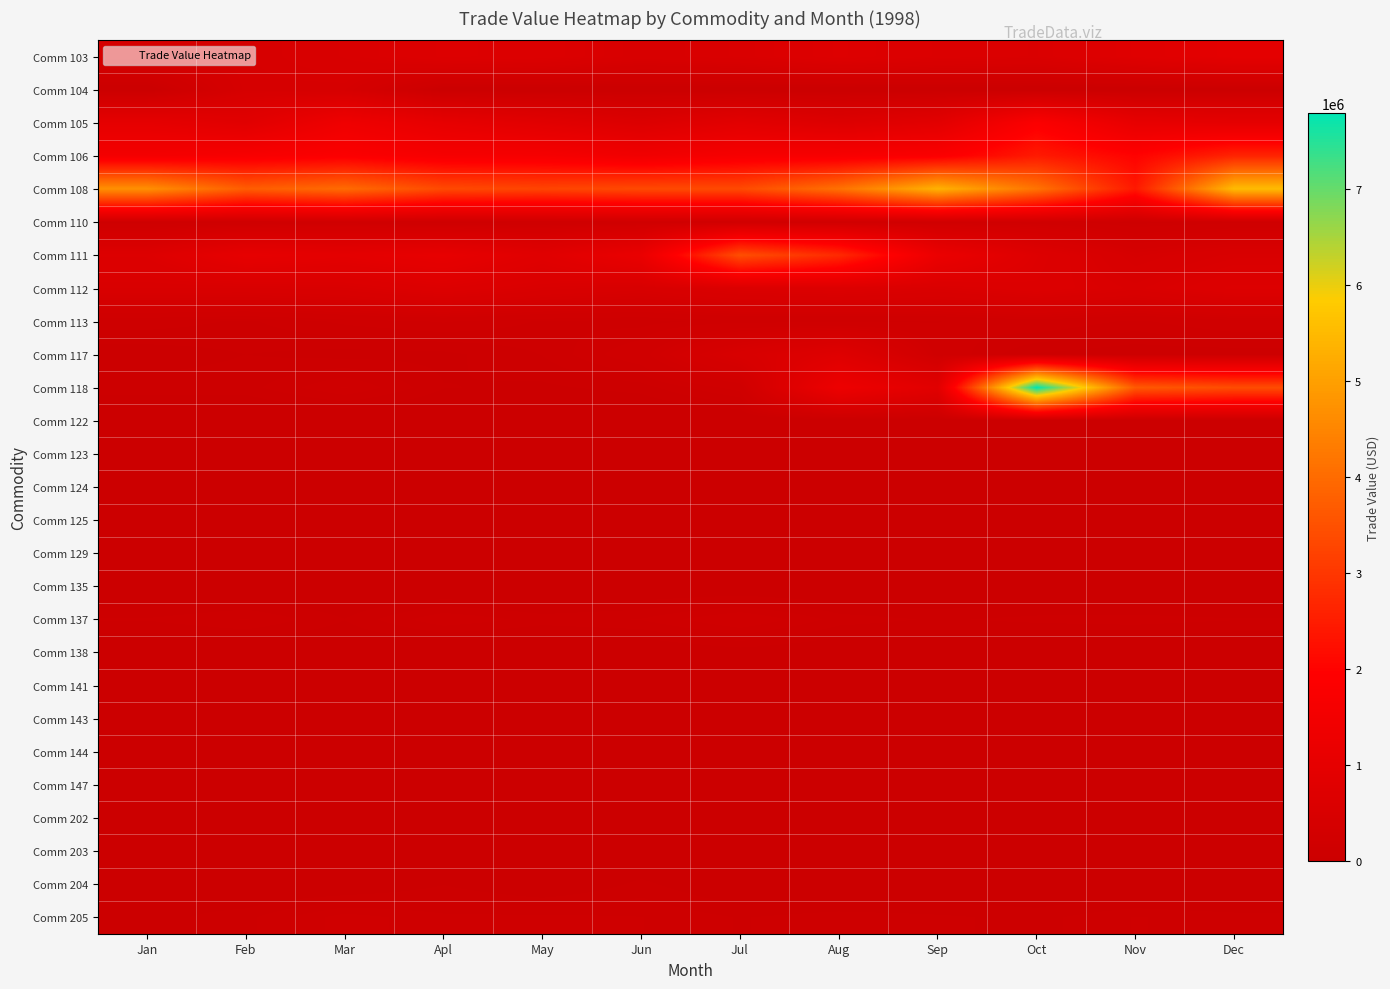

Which has a higher value, Mar or Oct?

Oct